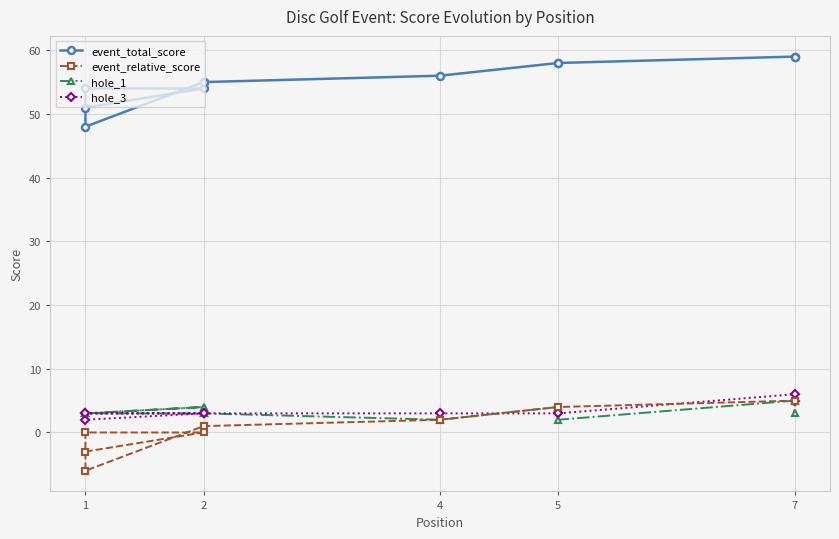

In event_relative_score, how many points are lower than both neighbors (excluding endpoints)?

1